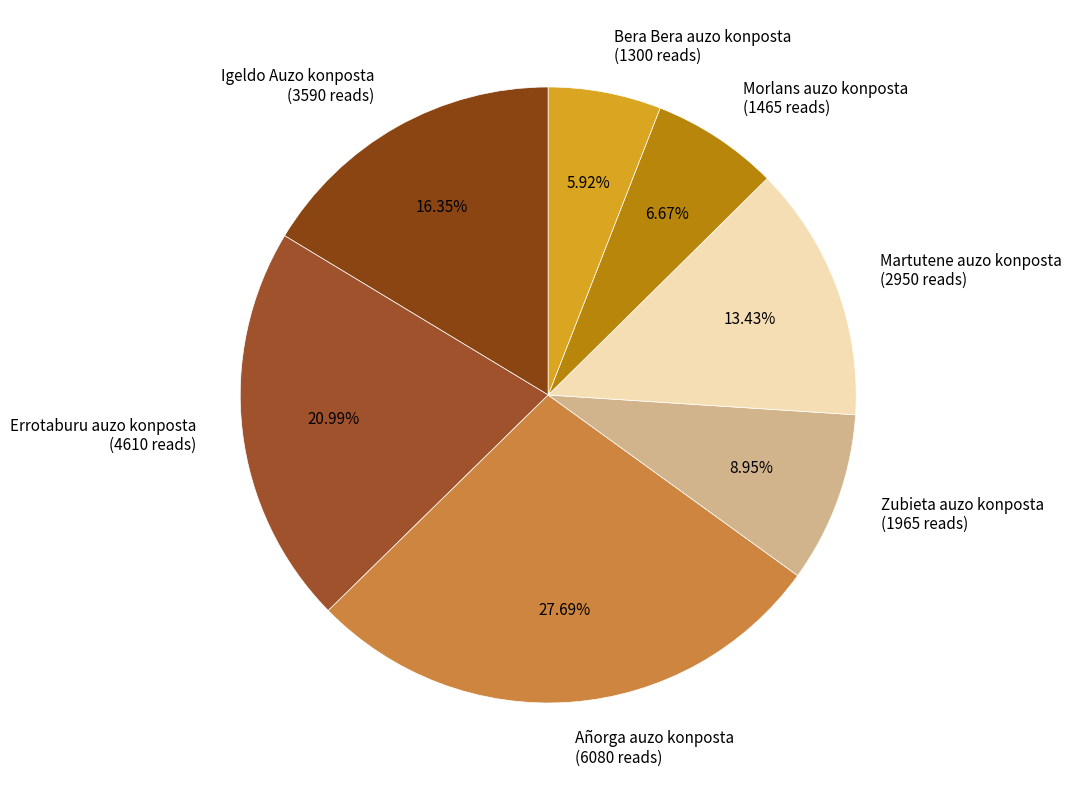

Count the number of slices in the pie.

7